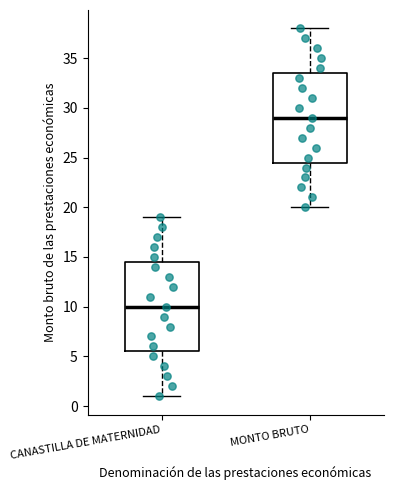

Which box's median line is the highest?

MONTO BRUTO